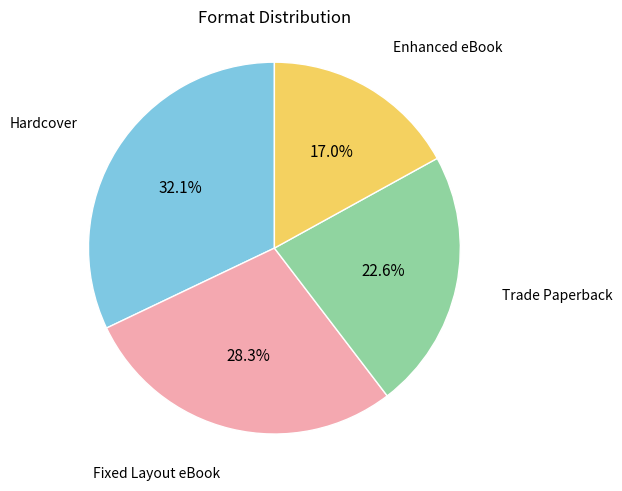

To the nearest percent, what is the average slice percentage?

25%